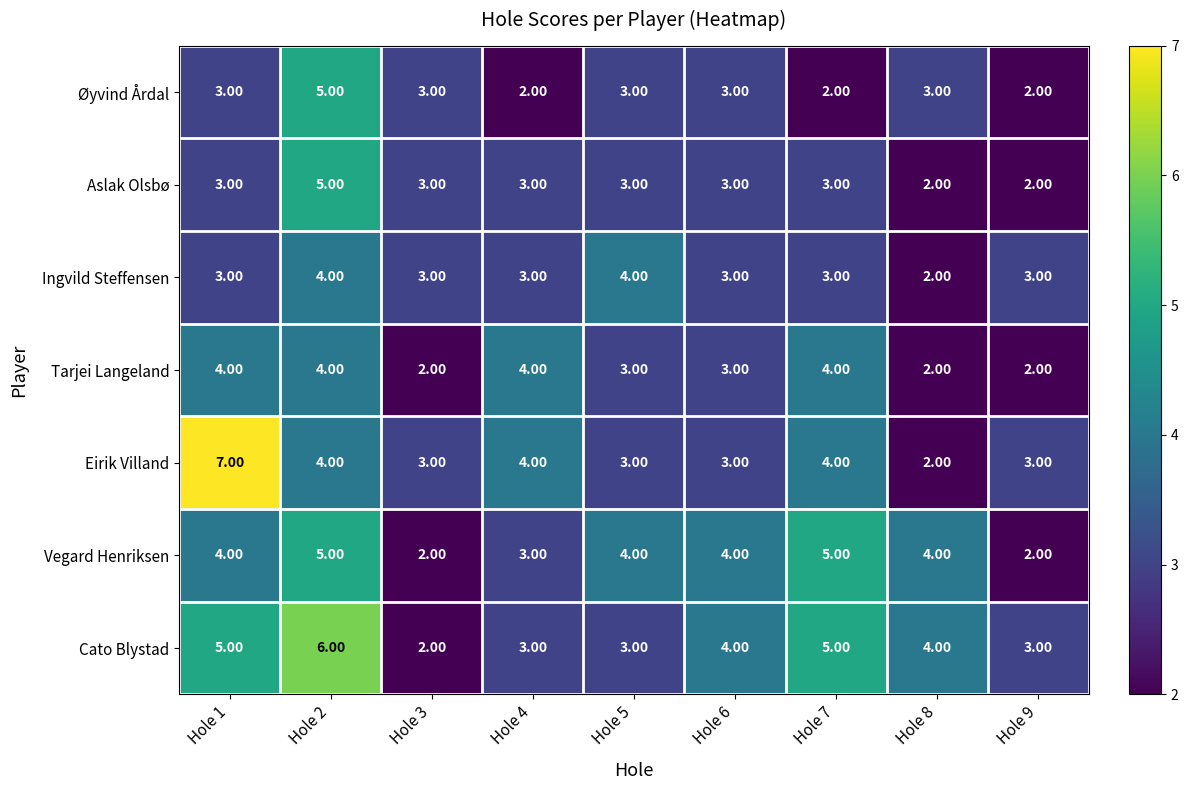

What is the sum of all Aslak Olsbø values?

27